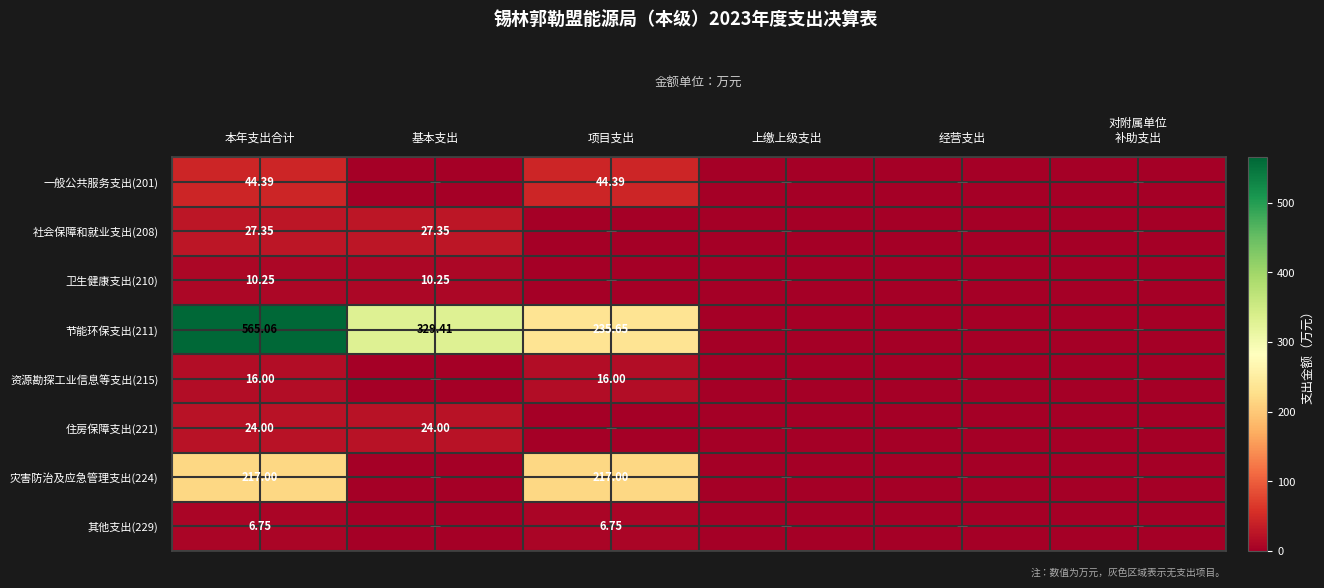

What is the sum of the 灾害防治及应急管理支出(224) values at 本年支出合计 and 项目支出?

434.0